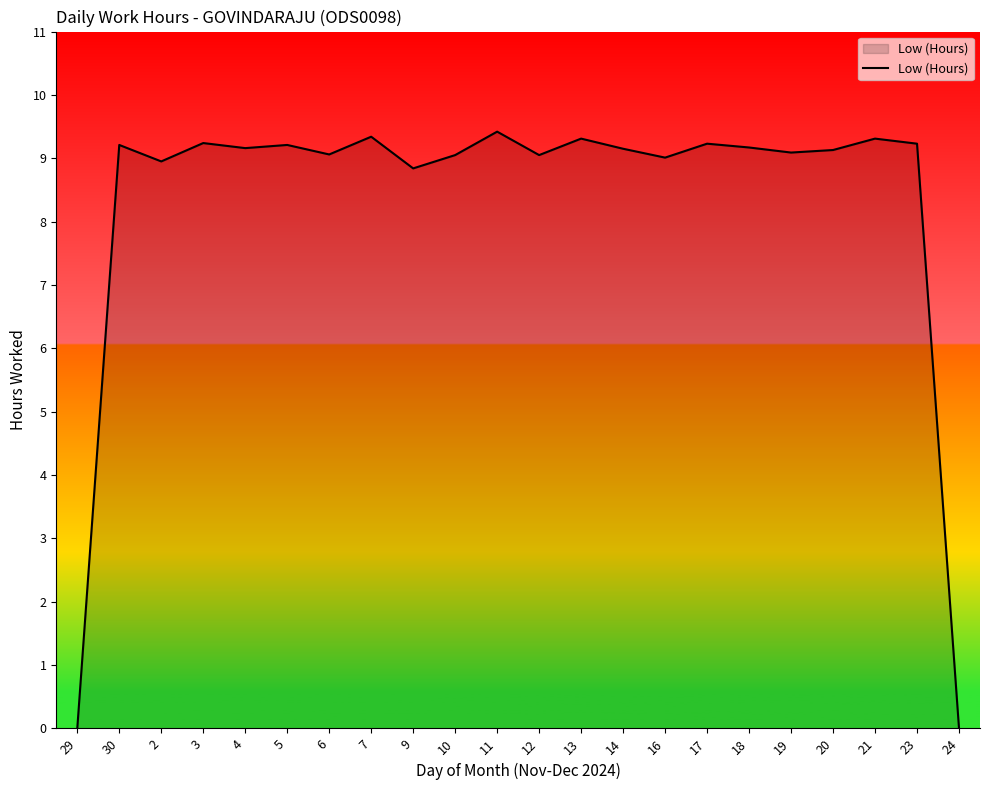

What is the maximum value shown in the chart?

9.4